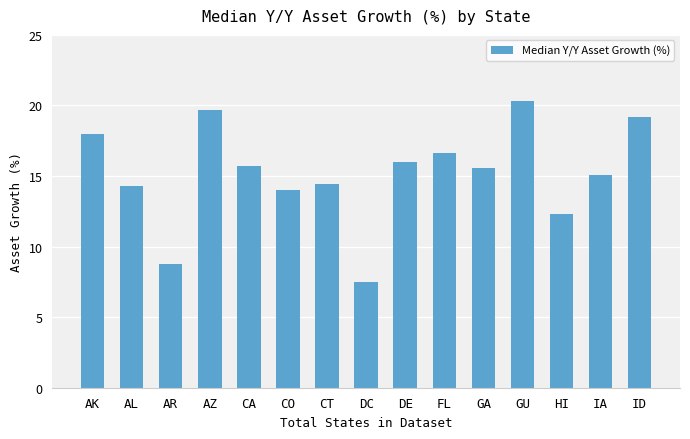

What is the difference between the values at GU and CO?

6.3